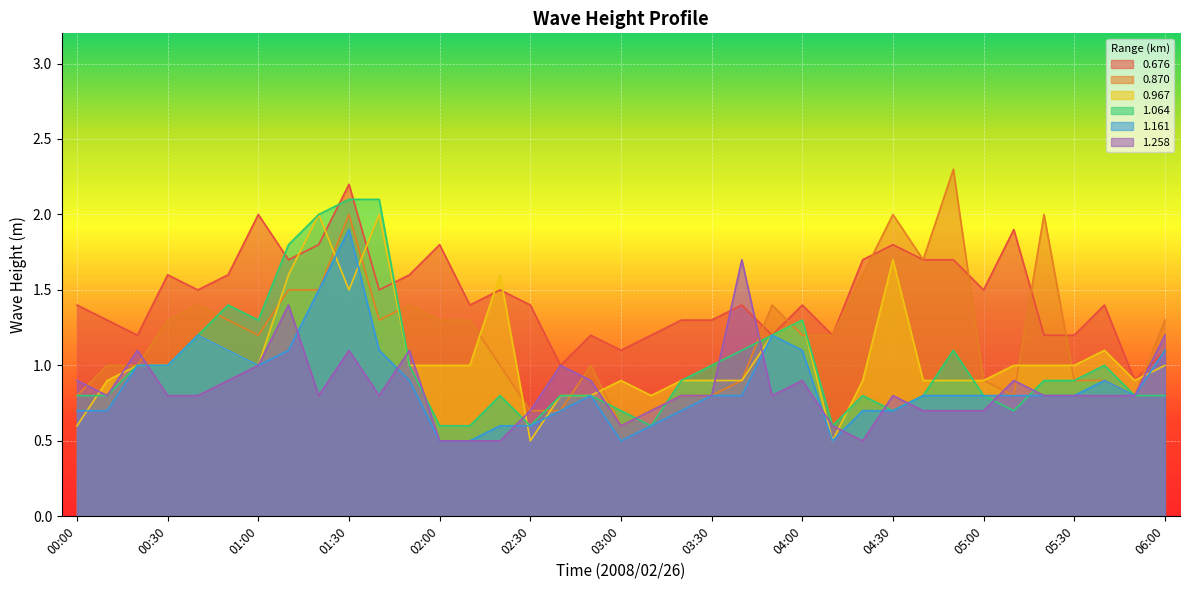

Between 03:10 and 02:50, which is larger?

03:10